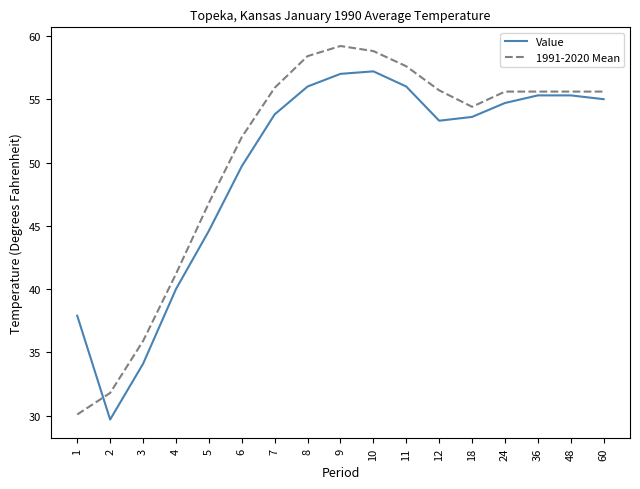

Rank the series by their maximum value, from highest to lowest.

1991-2020 Mean, Value